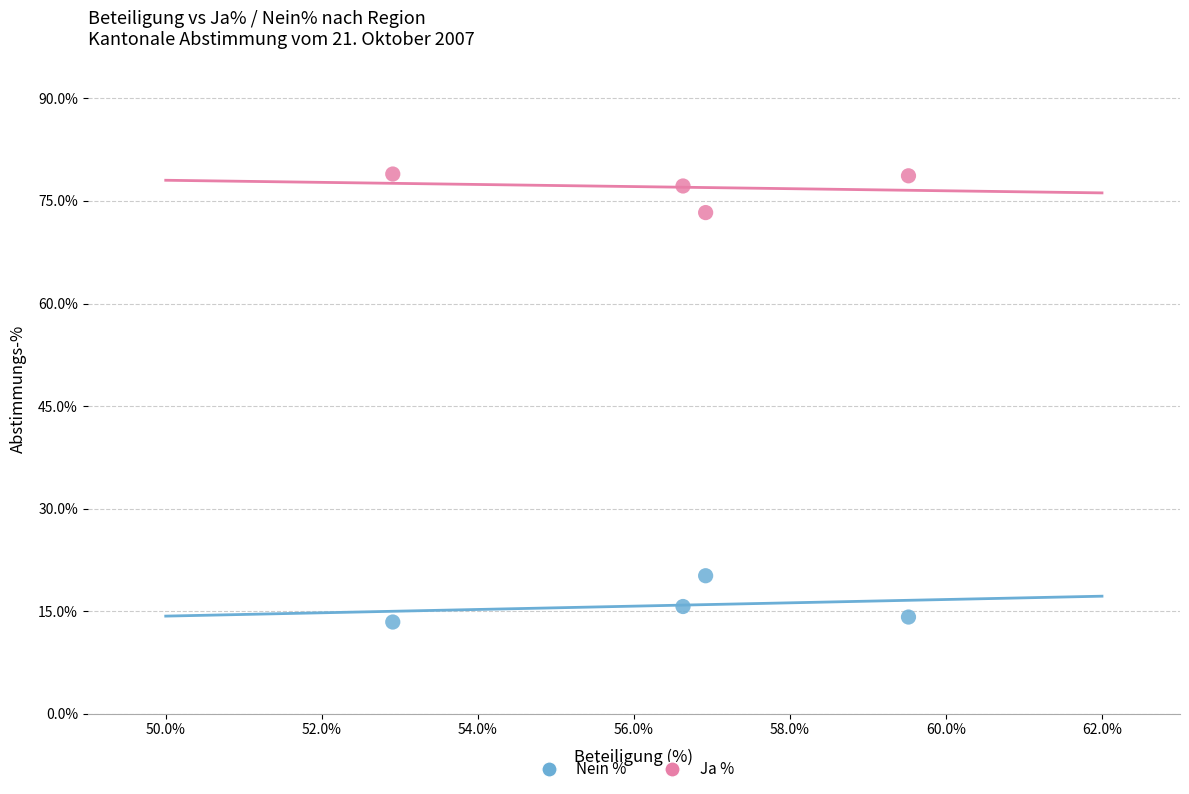

Which series contains the highest Y value?

Ja %